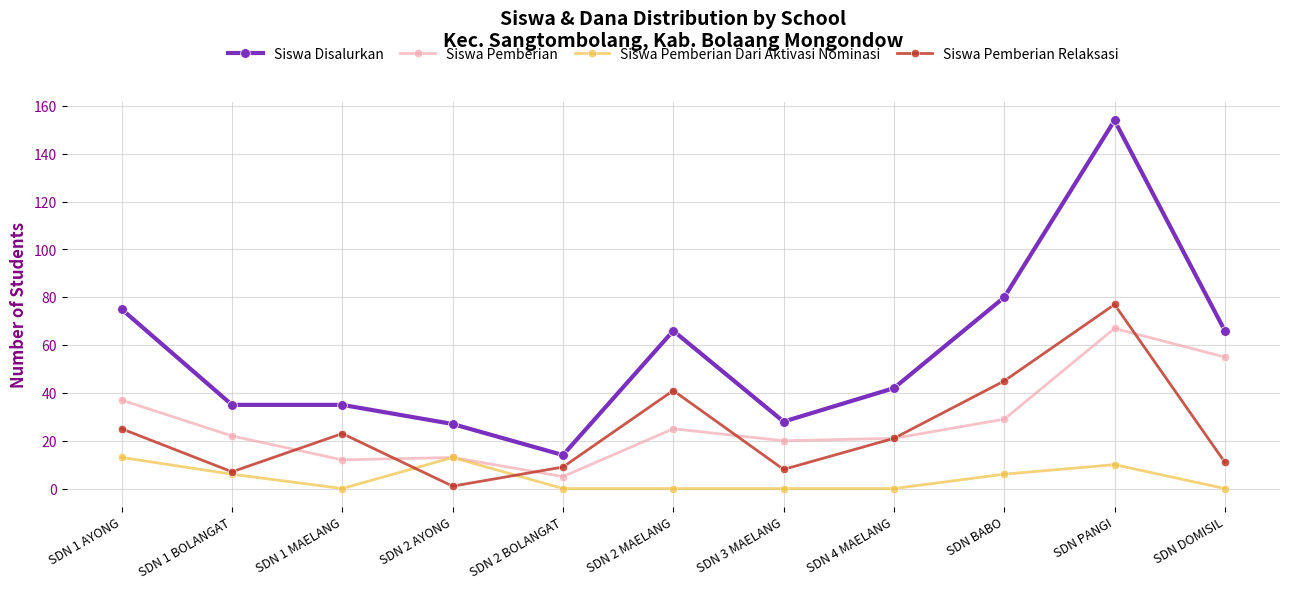

Read the Siswa Pemberian value at SDN PANGI.

67